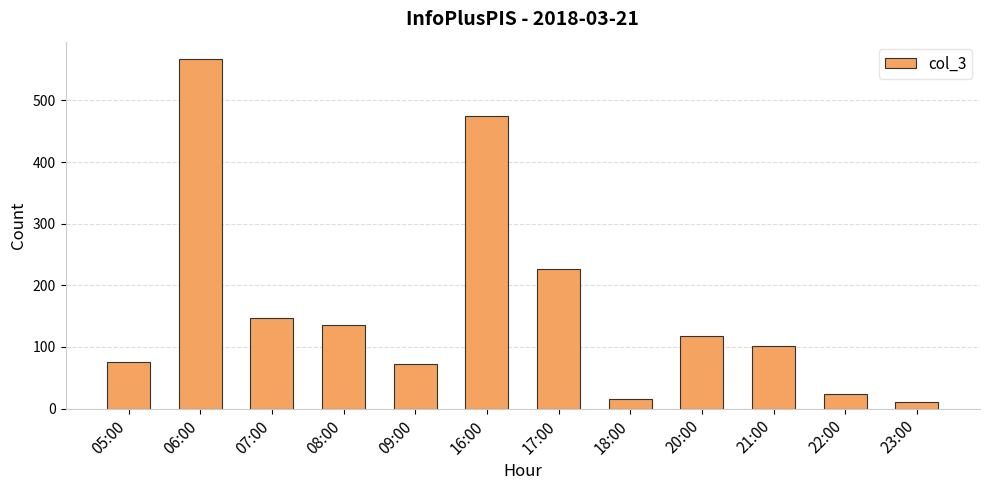

Which category has the highest value across all series?

06:00